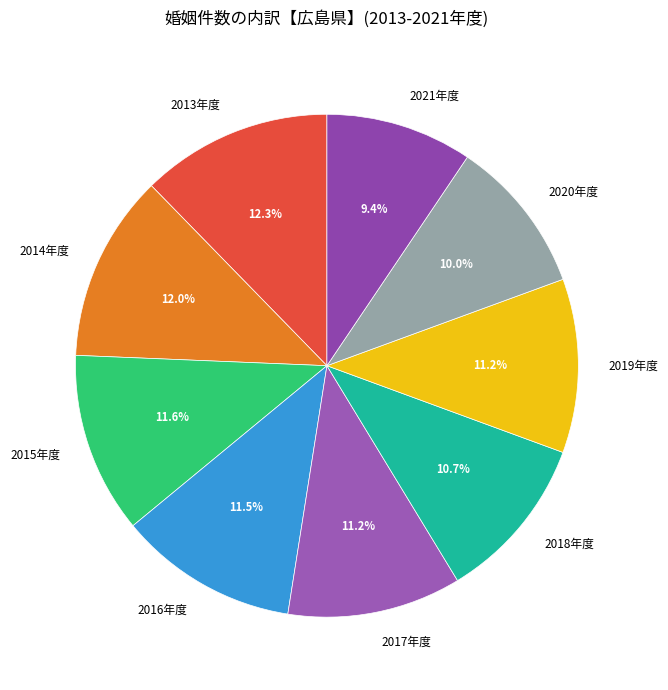

Combined, do 2014年度 and 2021年度 account for over 50%?

No